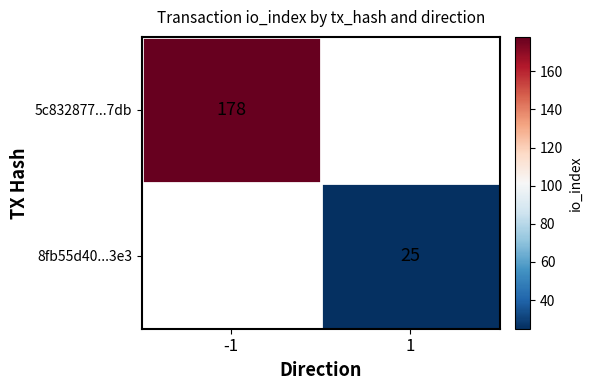

True or false: 8fb55d40...3e3 has a value of 43 at 1.

False